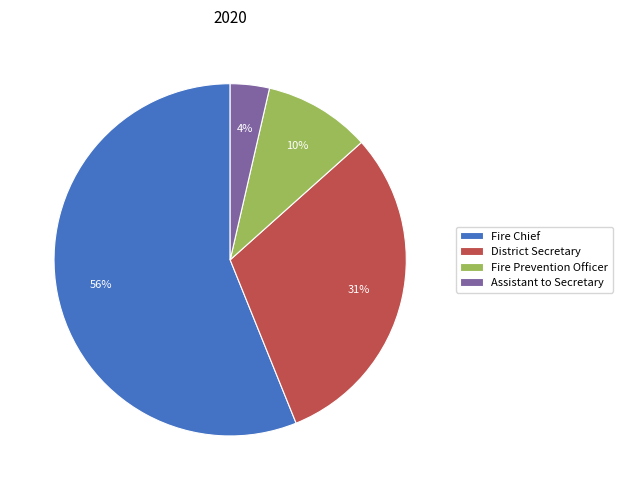

Does District Secretary account for over 50% of the chart?

No